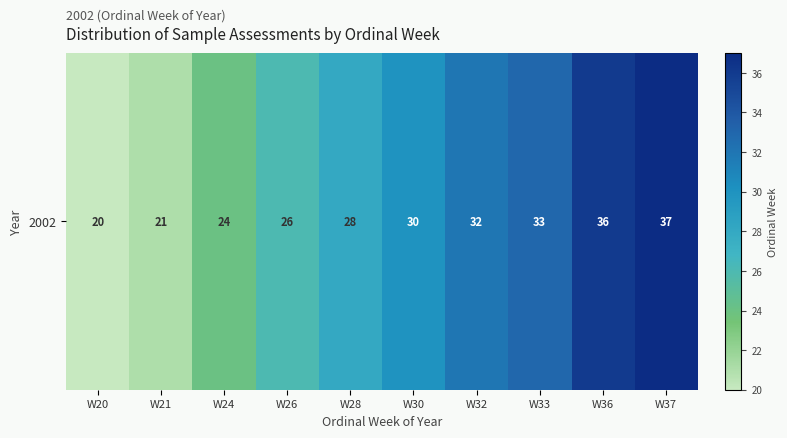

Which has a higher value, W32 or W20?

W32